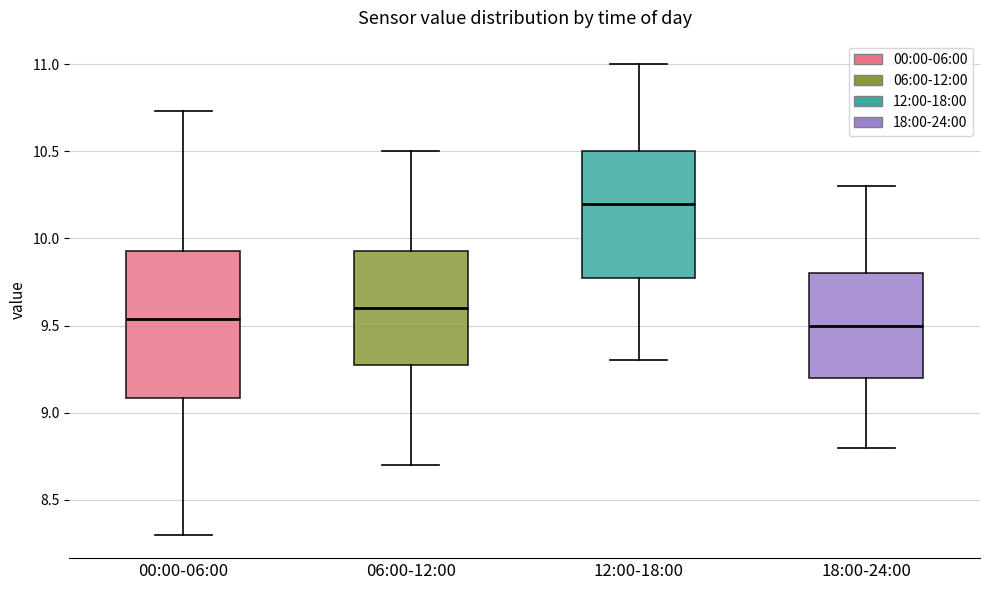

Where does the lower whisker of the box for 00:00-06:00 end on the y-axis? The values are not printed on the chart, so give them approximately, as read against the axis.

8.30